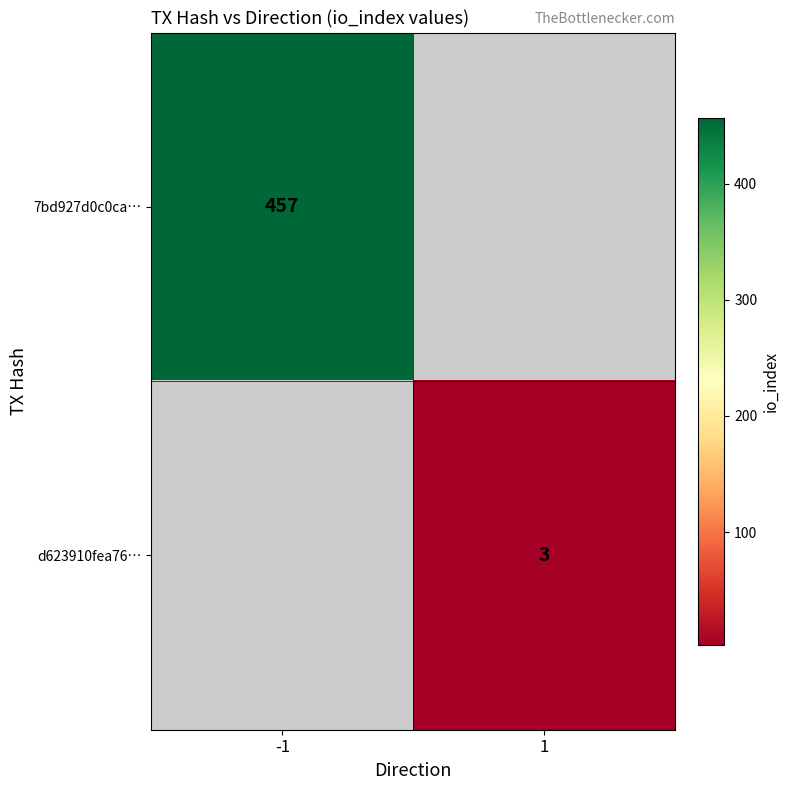

Is the value of d623910fea76… at 1 greater than the value of 7bd927d0c0ca… at -1?

No